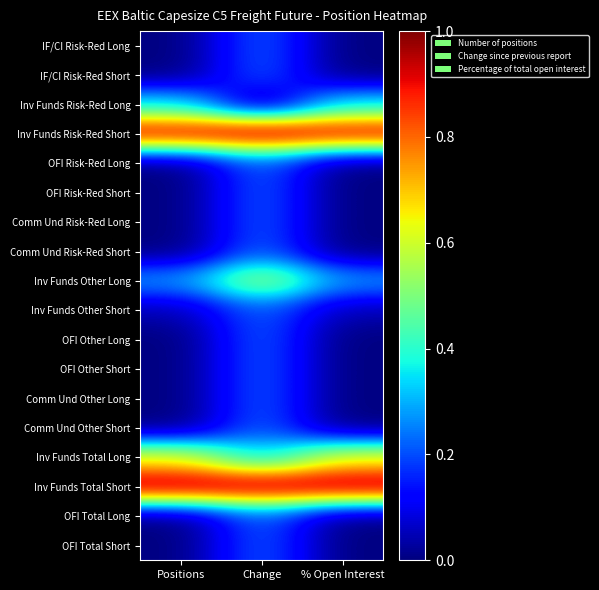

At Change, list the series in order from smallest to largest.

Inv Funds Risk-Red Long, IF/CI Risk-Red Long, IF/CI Risk-Red Short, OFI Risk-Red Long, OFI Risk-Red Short, Comm Und Risk-Red Long, Comm Und Risk-Red Short, Inv Funds Other Short, OFI Other Long, OFI Other Short, Comm Und Other Long, Comm Und Other Short, OFI Total Long, OFI Total Short, Inv Funds Total Long, Inv Funds Other Long, Inv Funds Risk-Red Short, Inv Funds Total Short